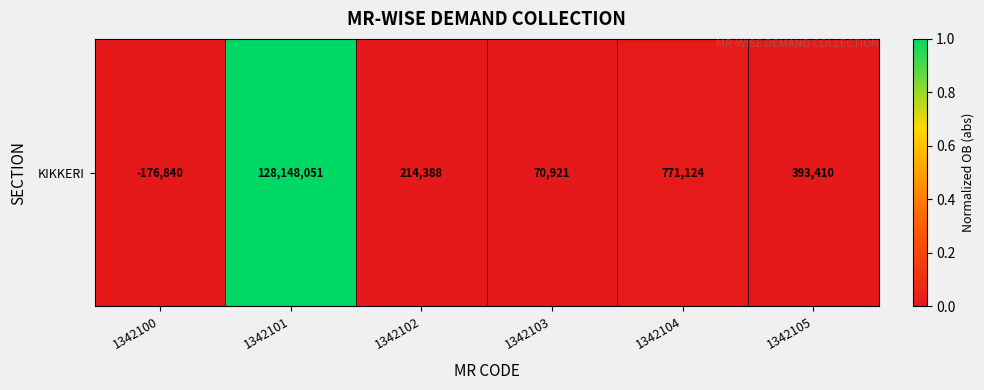

The value at 1342105 is 0.0. True or false?

True